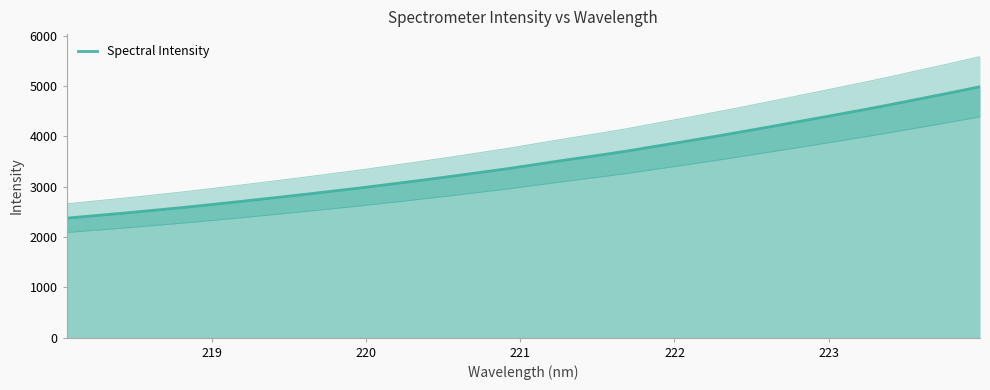

What is the maximum value shown in the chart?

4983.2